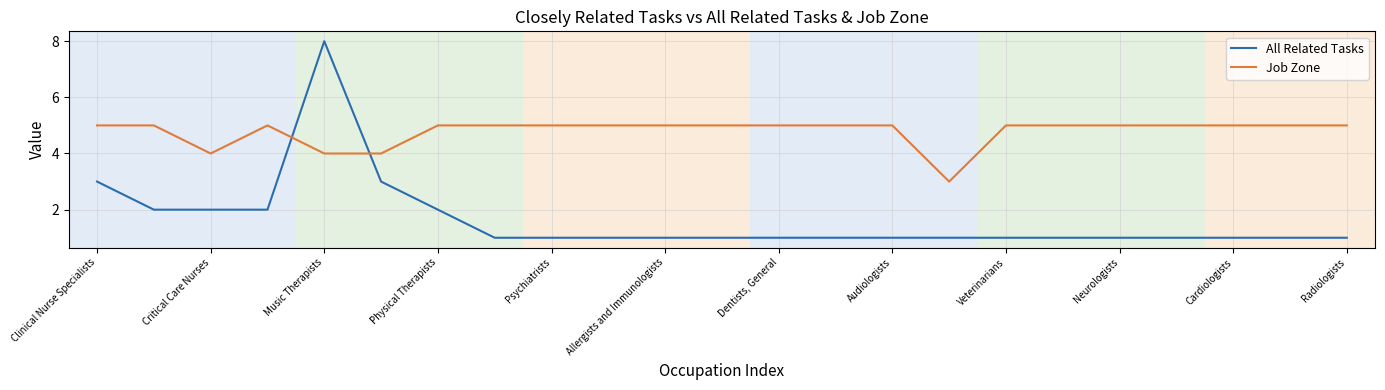

Which series has the widest spread of values?

All Related Tasks